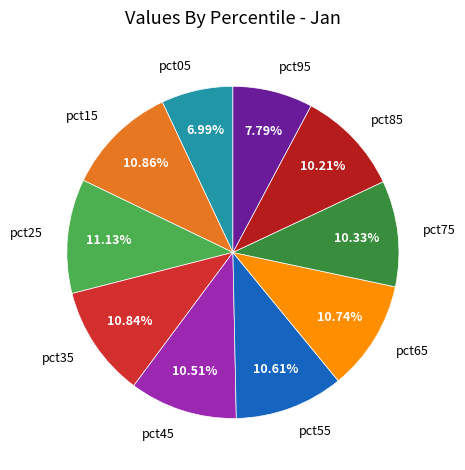

Count the number of slices in the pie.

10